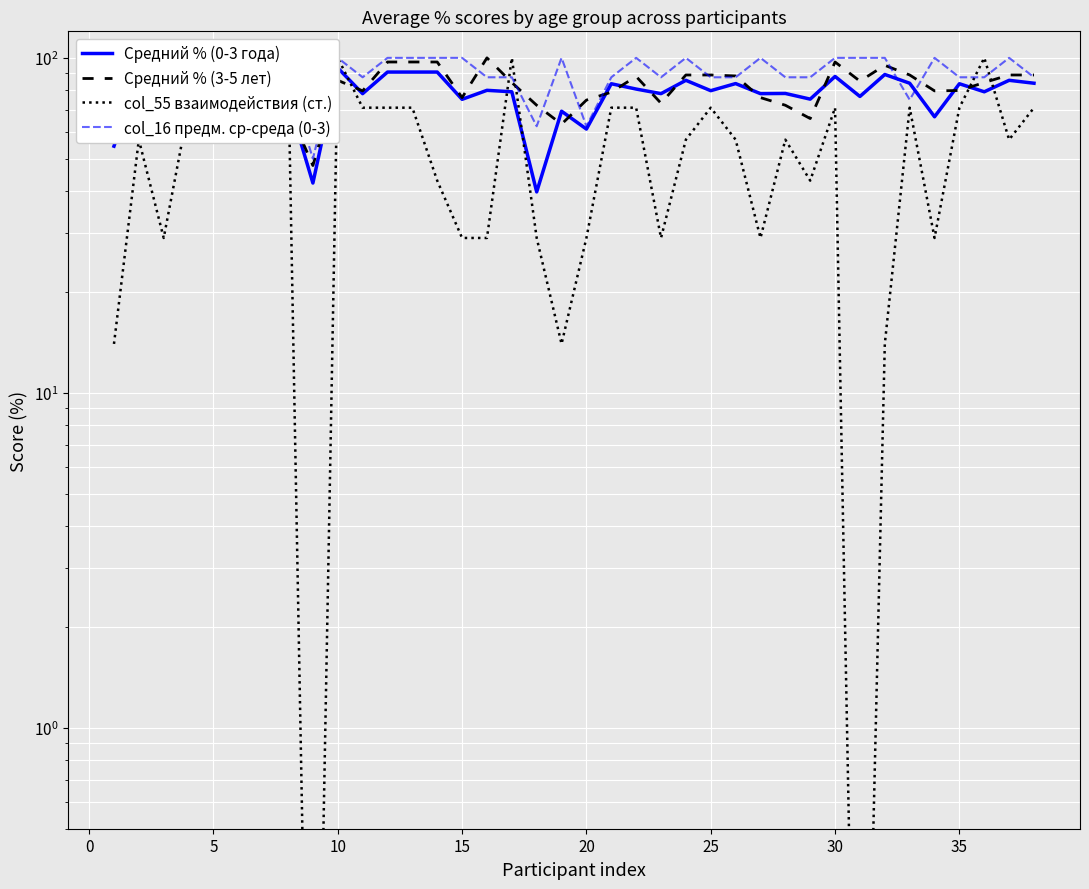

Reading left to right, extract all data points from this chart.

Средний % (0-3 года): 54.5	89.7	61.2	86.5	72.5	83.0	81.0	75.0	42.3	93.3	78.2	90.7	90.7	90.7	75.2	80.0	79.2	39.8	69.3	61.3	83.7	80.7	78.2	85.7	79.8	83.8	78.2	78.3	75.3	88.0	76.7	89.2	84.0	66.7	83.7	79.2	85.7	84.0
Средний % (3-5 лет): 67.8	88.9	60.7	88.0	87.0	85.4	79.7	70.6	47.7	85.7	79.7	97.2	97.2	97.2	76.1	100.0	84.4	72.2	63.4	74.8	79.0	88.0	73.2	88.9	88.9	88.3	76.1	72.2	65.9	97.2	85.2	95.0	88.9	79.7	79.9	84.4	88.9	88.9
col_55 взаимодействия (ст.): 14.0	57.0	29.0	71.0	71.0	57.0	57.0	100.0	0.0	100.0	71.0	71.0	71.0	43.0	29.0	29.0	100.0	29.0	14.0	29.0	71.0	71.0	29.0	57.0	71.0	57.0	29.0	57.0	43.0	71.0	0.0	14.0	71.0	29.0	71.0	100.0	57.0	71.0
col_16 предм. ср-среда (0-3): 62.5	100.0	75.0	87.5	62.5	87.5	87.5	87.5	50.0	100.0	87.5	100.0	100.0	100.0	100.0	87.5	87.5	62.5	100.0	62.5	87.5	100.0	87.5	100.0	87.5	87.5	100.0	87.5	87.5	100.0	100.0	100.0	75.0	100.0	87.5	87.5	100.0	87.5